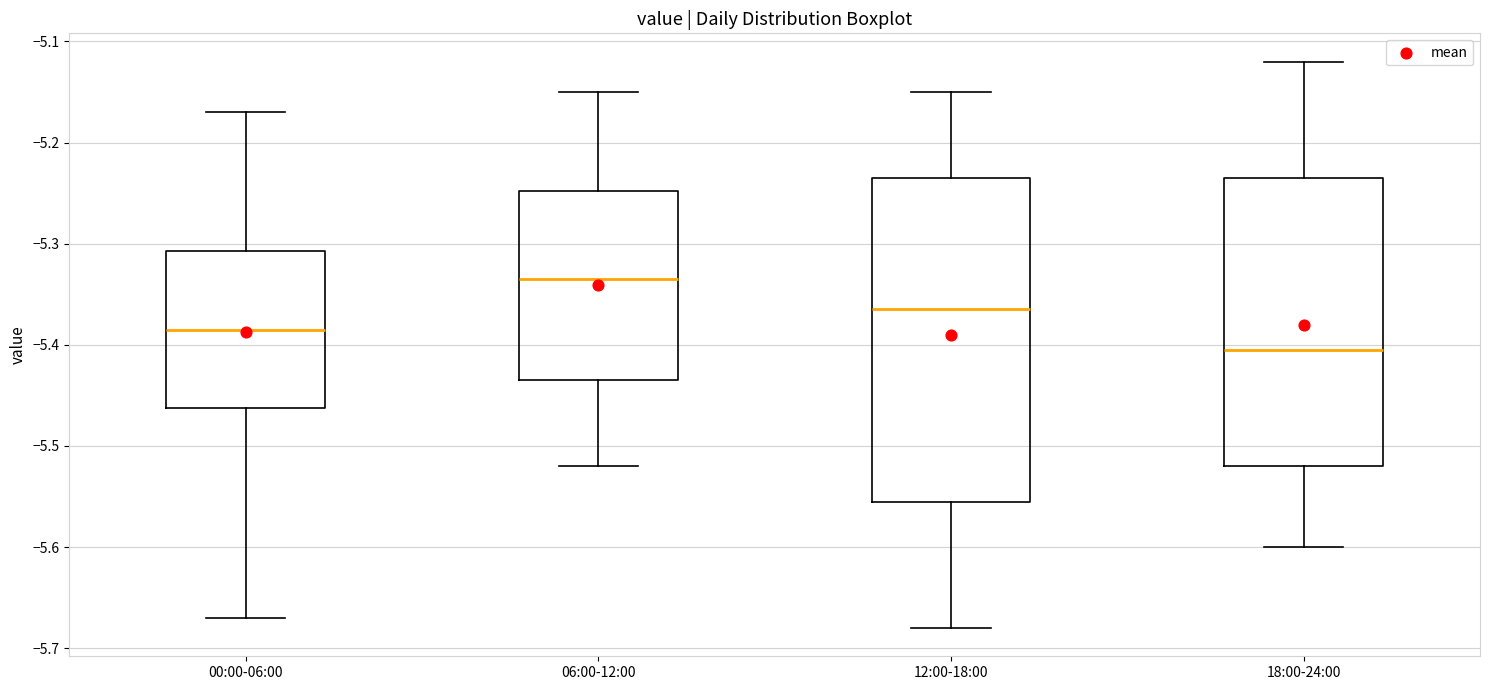

Which box's median line is the lowest?

18:00-24:00